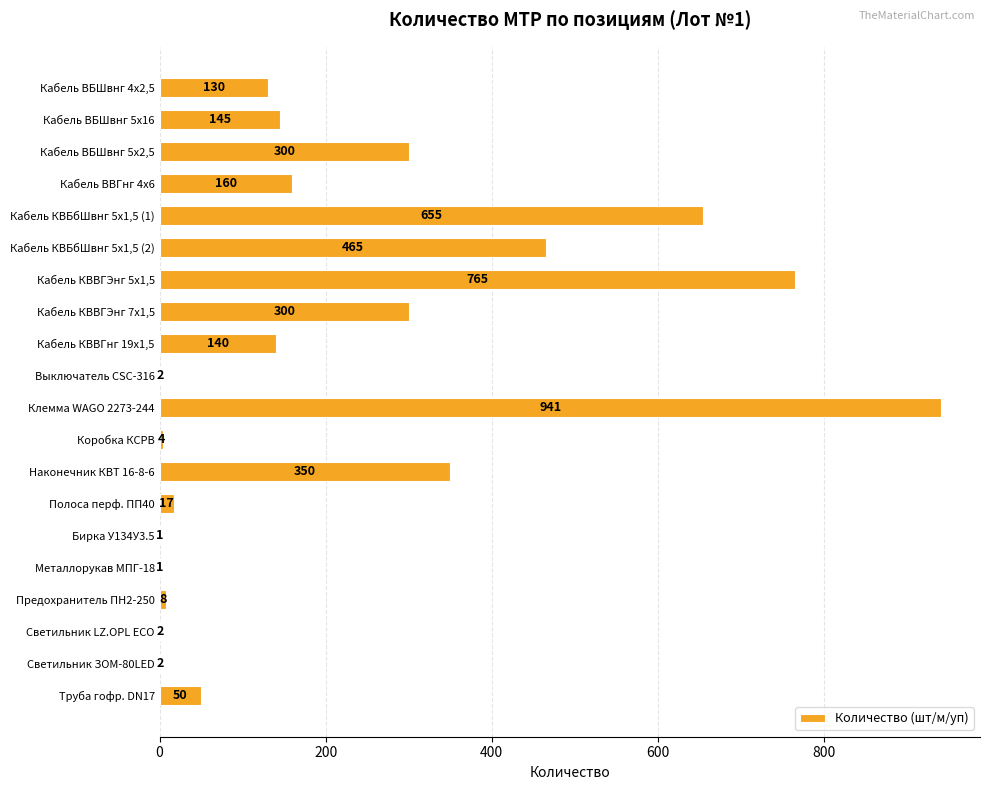

Reading top to bottom, list all the values displayed in this chart.

Кабель ВБШвнг 4х2,5=130	Кабель ВБШвнг 5х16=145	Кабель ВБШвнг 5х2,5=300	Кабель ВВГнг 4х6=160	Кабель КВБбШвнг 5х1,5 (1)=655	Кабель КВБбШвнг 5х1,5 (2)=465	Кабель КВВГЭнг 5х1,5=765	Кабель КВВГЭнг 7х1,5=300	Кабель КВВГнг 19х1,5=140	Выключатель CSC-316=2	Клемма WAGO 2273-244=941	Коробка КСРВ=4	Наконечник КВТ 16-8-6=350	Полоса перф. ПП40=17	Бирка У134У3.5=1	Металлорукав МПГ-18=1	Предохранитель ПН2-250=8	Светильник LZ.OPL ECO=2	Светильник ЗОМ-80LED=2	Труба гофр. DN17=50